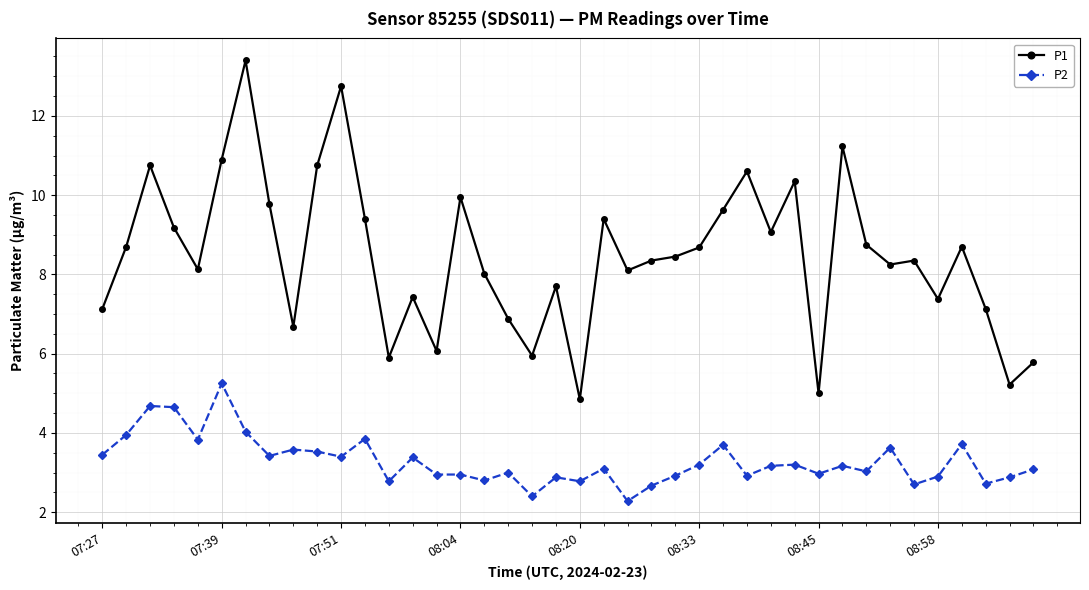

Which series has the largest range (max minus min)?

P1